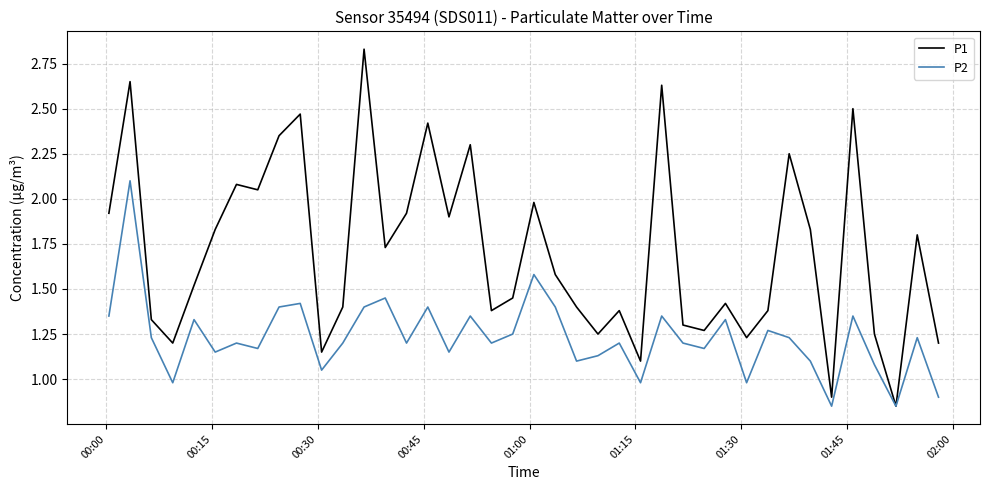

Which series has the largest range (max minus min)?

P1